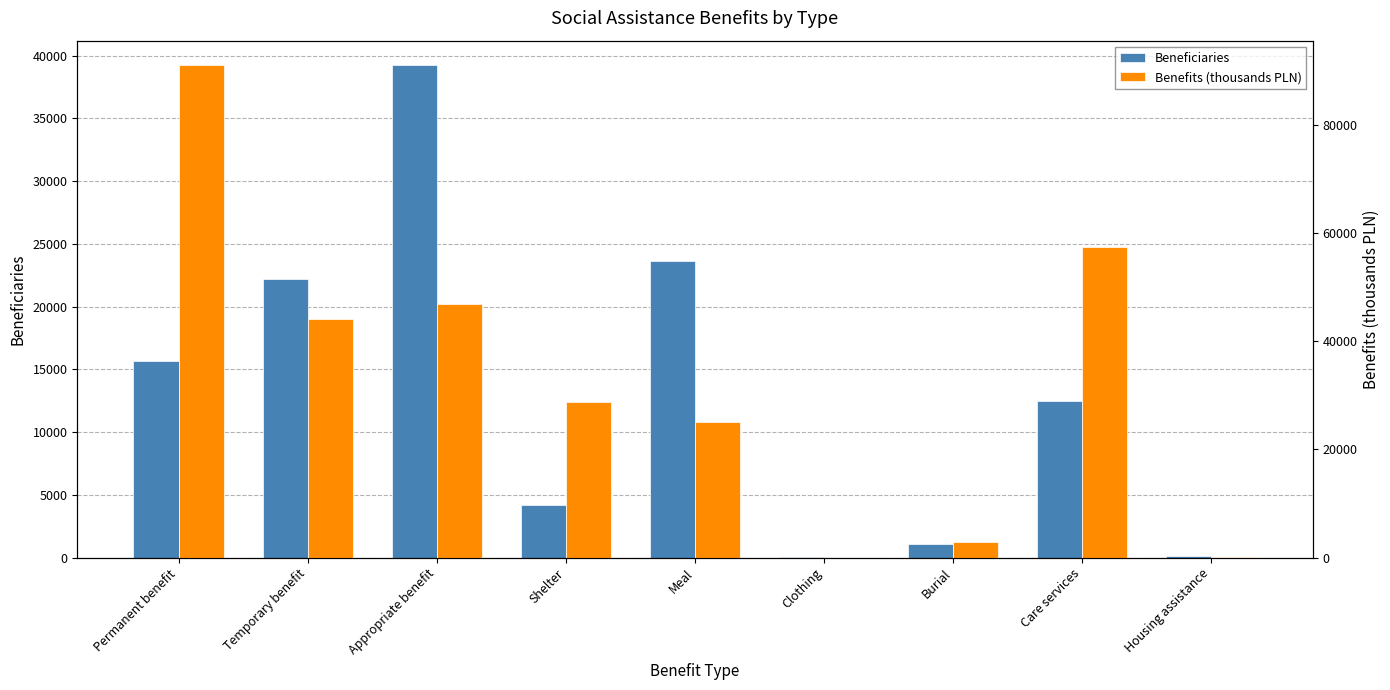

How many bars are there in total?

18